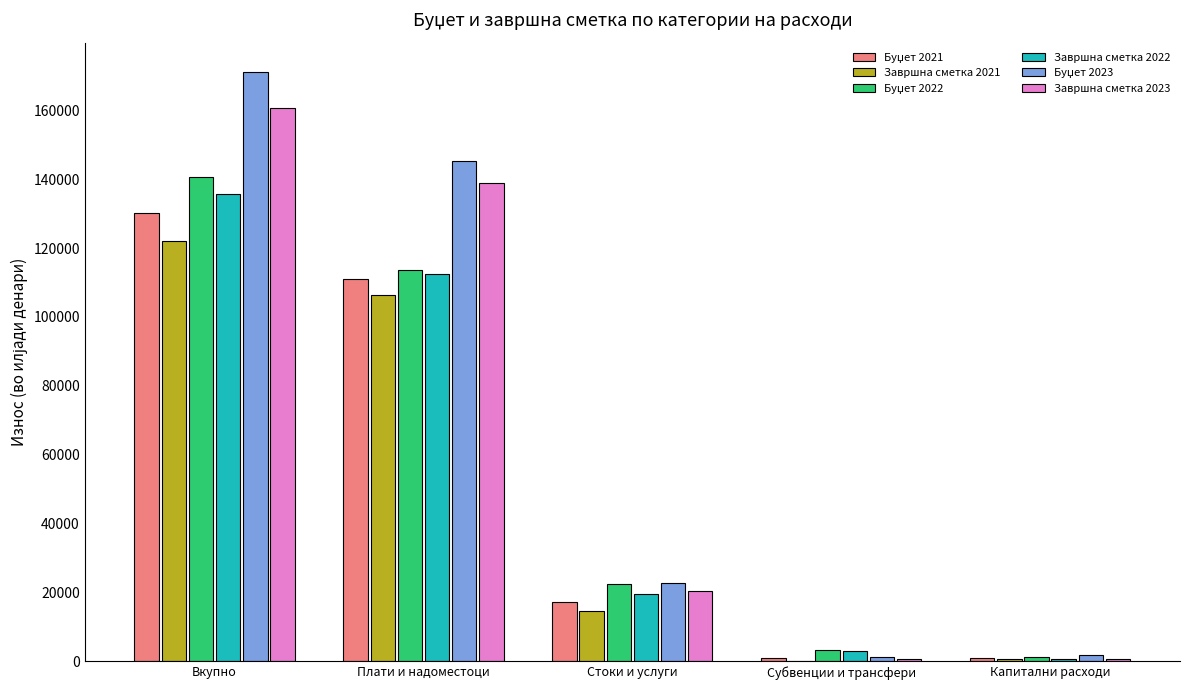

What is the greatest value displayed?

171112.0